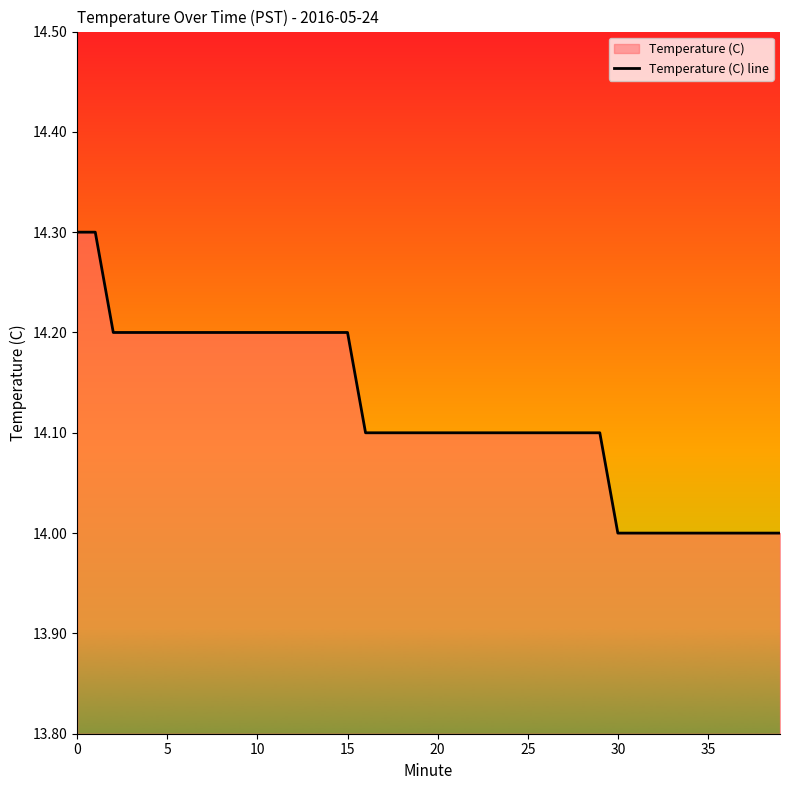

How many categories are shown in the chart?

40